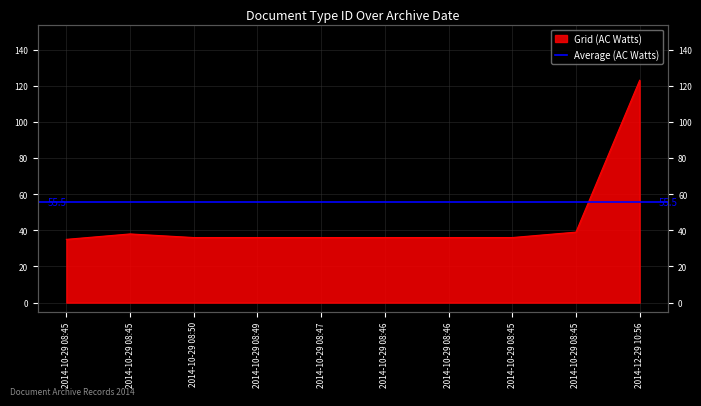

Reading right to left, transcribe all the data shown in this chart.

2014-12-29 10:56=123	2014-10-29 08:45=39	2014-10-29 08:45=36	2014-10-29 08:46=36	2014-10-29 08:46=36	2014-10-29 08:47=36	2014-10-29 08:49=36	2014-10-29 08:50=36	2014-10-29 08:45=38	2014-10-29 08:45=35